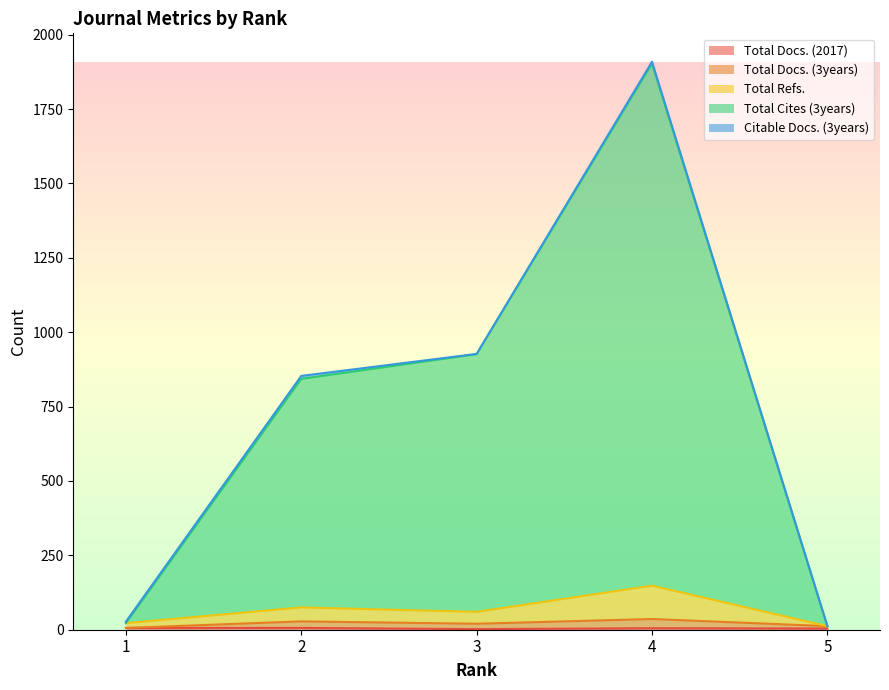

True or false: Total Docs. (2017) and Total Docs. (3years) intersect in this chart.

False